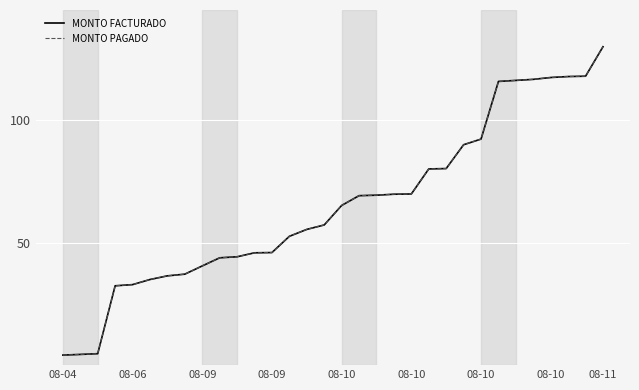

Which category has the lowest value in the MONTO FACTURADO series?

08-04